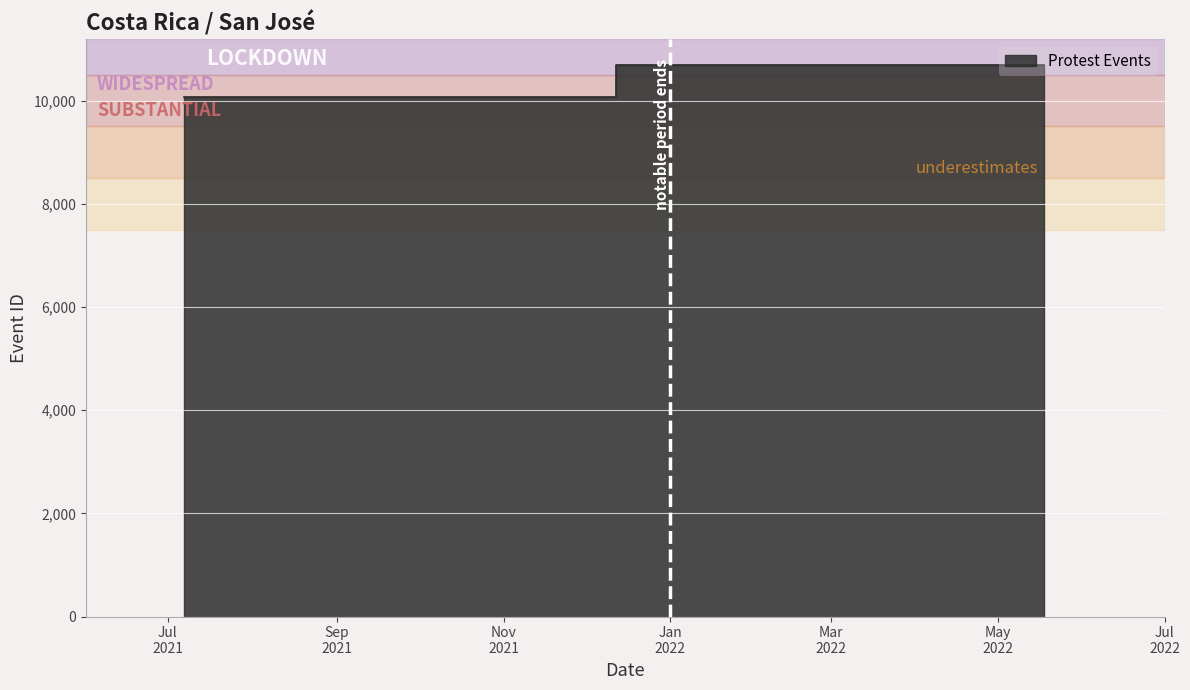

How many distinct data groups are displayed?

1